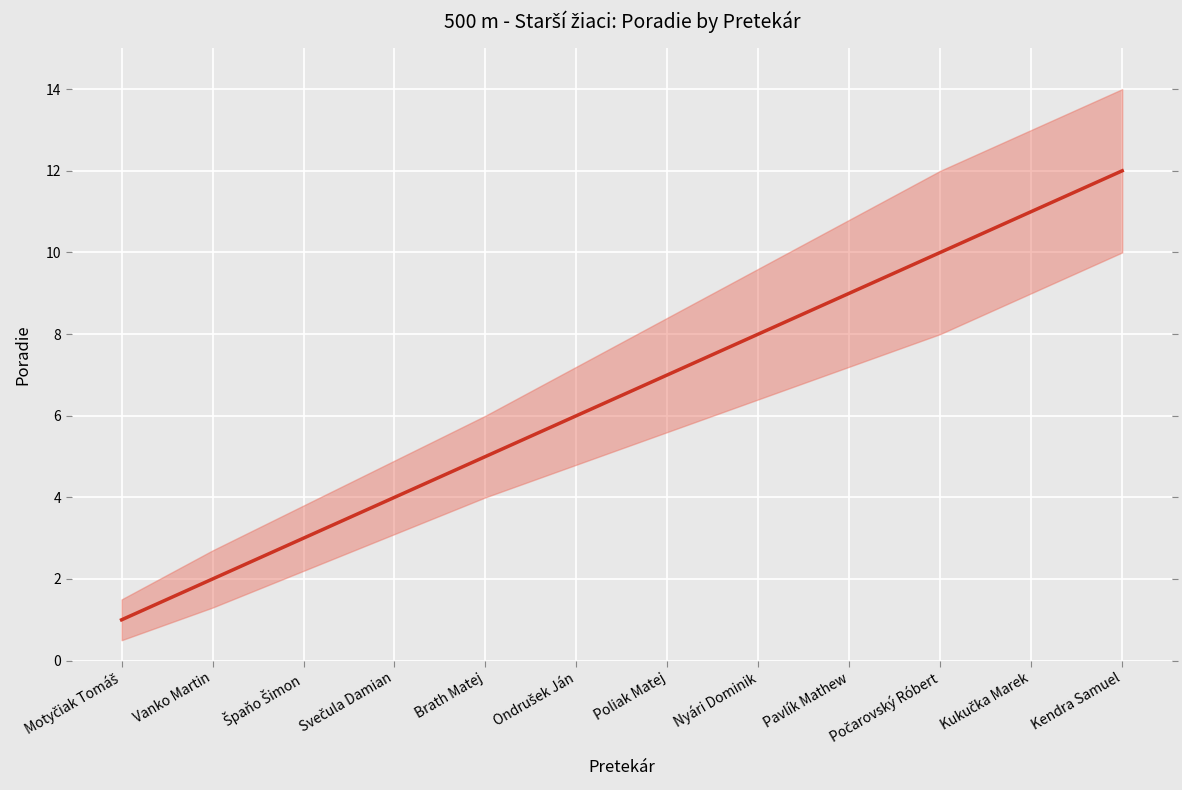

Is this an area chart (filled region under the line)?

No